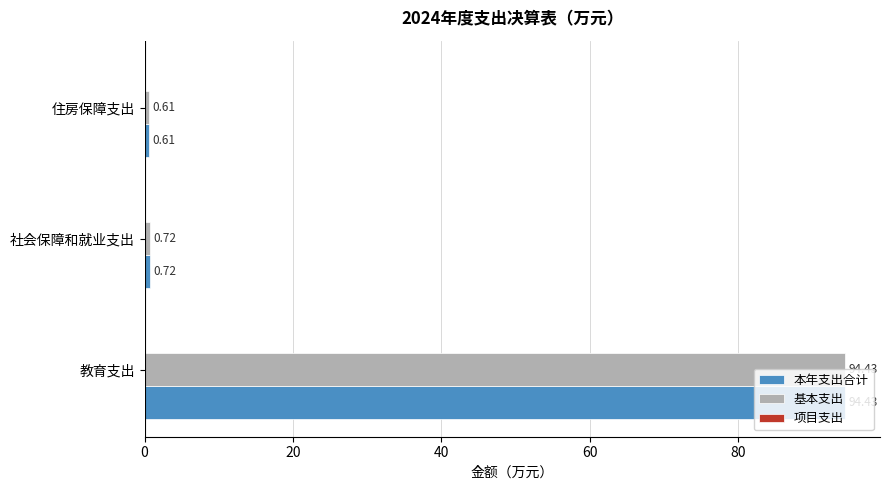

What is the sum of the 基本支出 values at 住房保障支出 and 社会保障和就业支出?

1.3